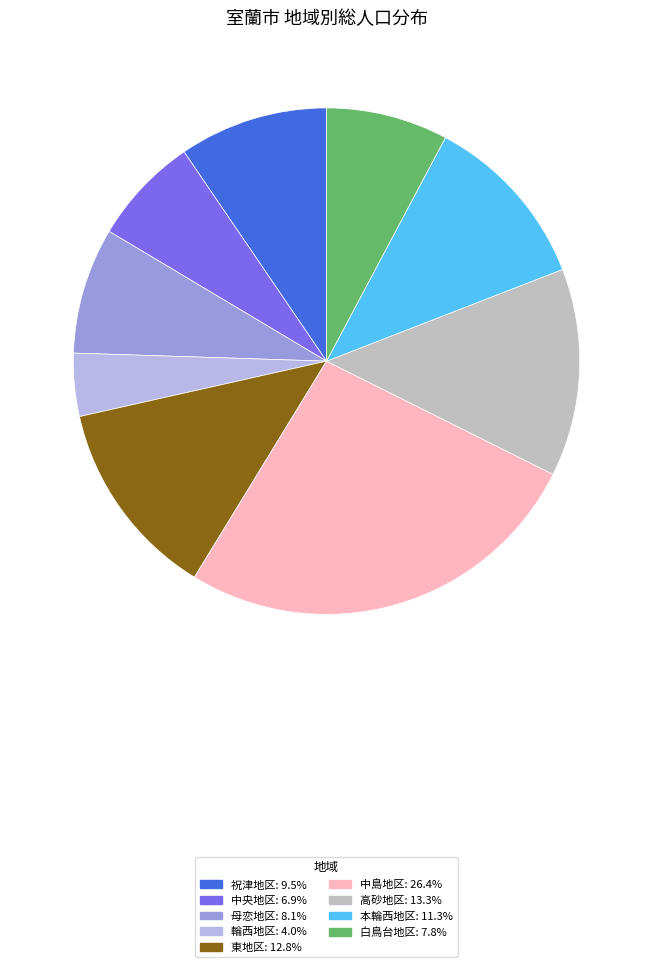

What is the smallest slice in the pie chart?

輪西地区